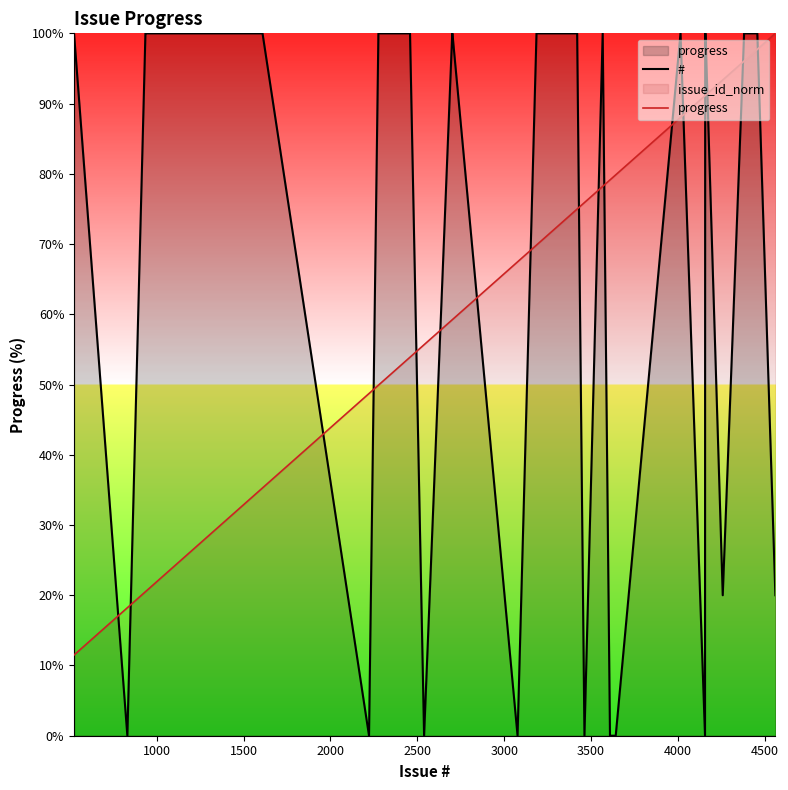

Which series has the largest range (max minus min)?

#